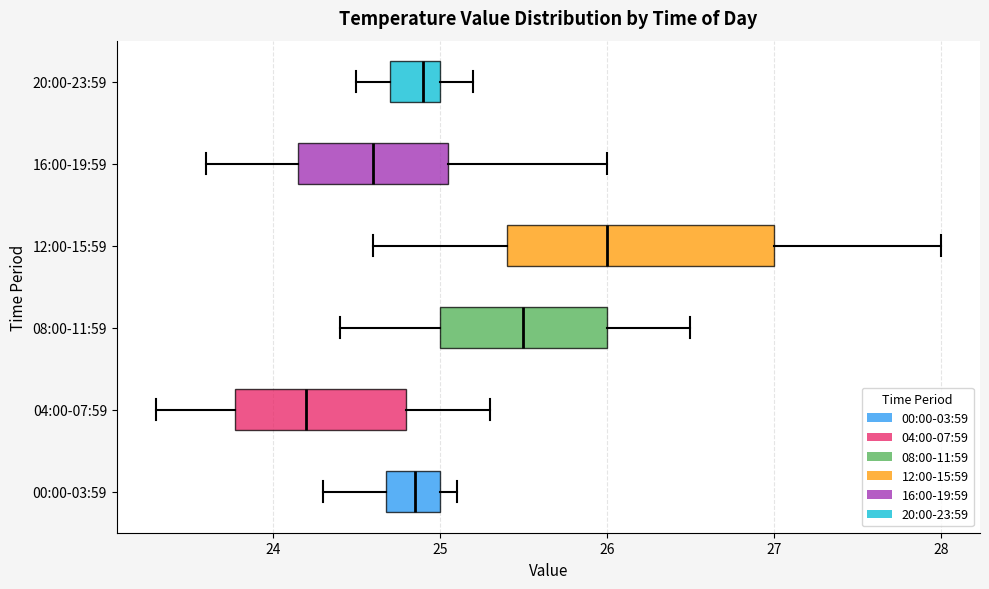

Reading bottom to top, transcribe this box plot: for each box, give where its median line is, the range the box spans, and where its two whiskers end, as read against the x-axis. The values are not printed on the chart, so give them approximately, as read against the axis.

00:00-03:59: median 24.9, box 24.7 to 25.0, whiskers 24.3 to 25.1
04:00-07:59: median 24.2, box 23.8 to 24.8, whiskers 23.3 to 25.3
08:00-11:59: median 25.5, box 25.0 to 26.0, whiskers 24.4 to 26.5
12:00-15:59: median 26.0, box 25.4 to 27.0, whiskers 24.6 to 28.0
16:00-19:59: median 24.6, box 24.2 to 25.1, whiskers 23.6 to 26.0
20:00-23:59: median 24.9, box 24.7 to 25.0, whiskers 24.5 to 25.2